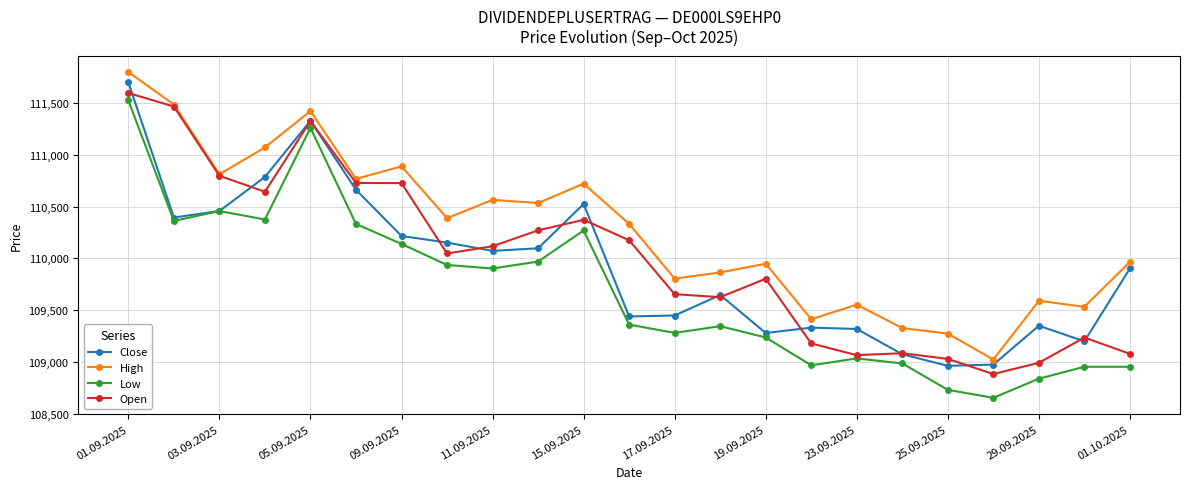

Which series has the largest total across all categories?

High